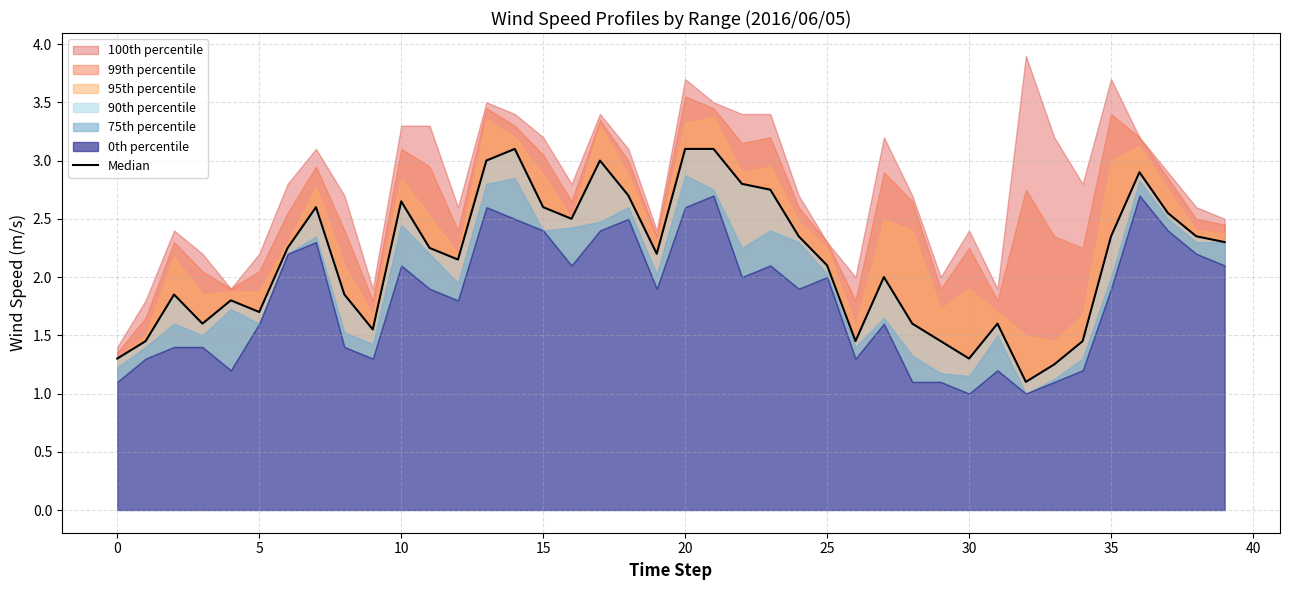

How many points are higher than both their immediate neighbors (excluding endpoints)?

10